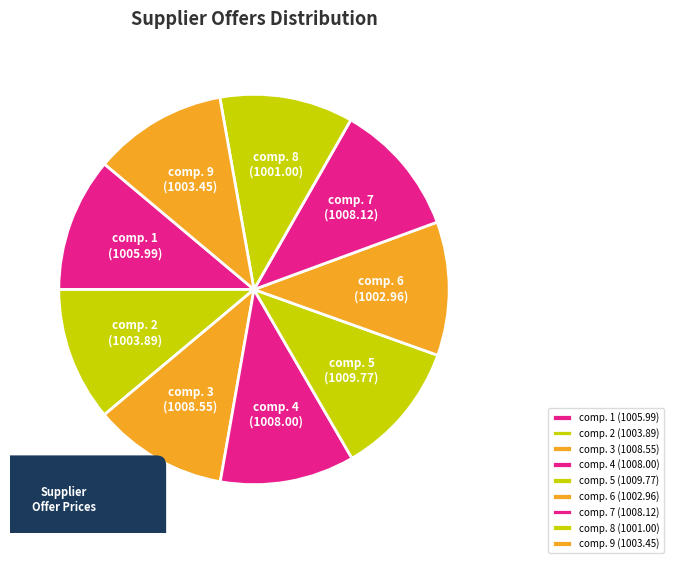

What is the change in value from comp. 2 to comp. 8?

-2.9